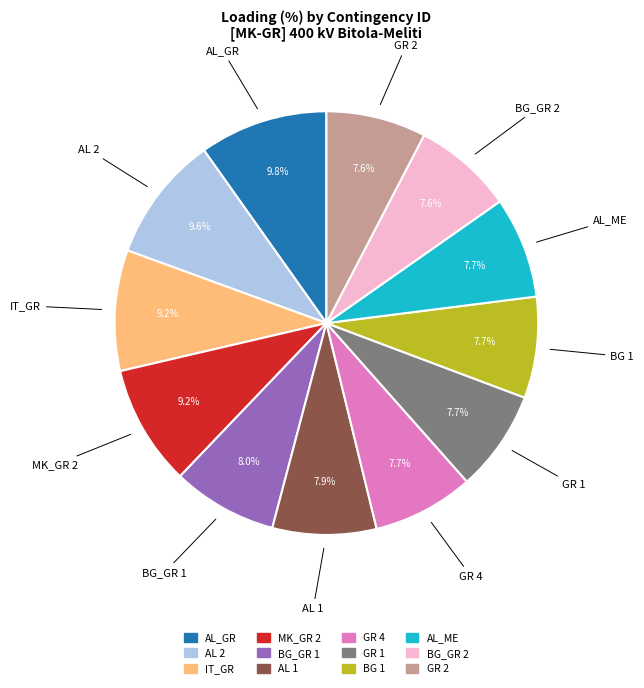

Approximately how many times larger is the value at AL 2 compared to AL_ME?

1.2